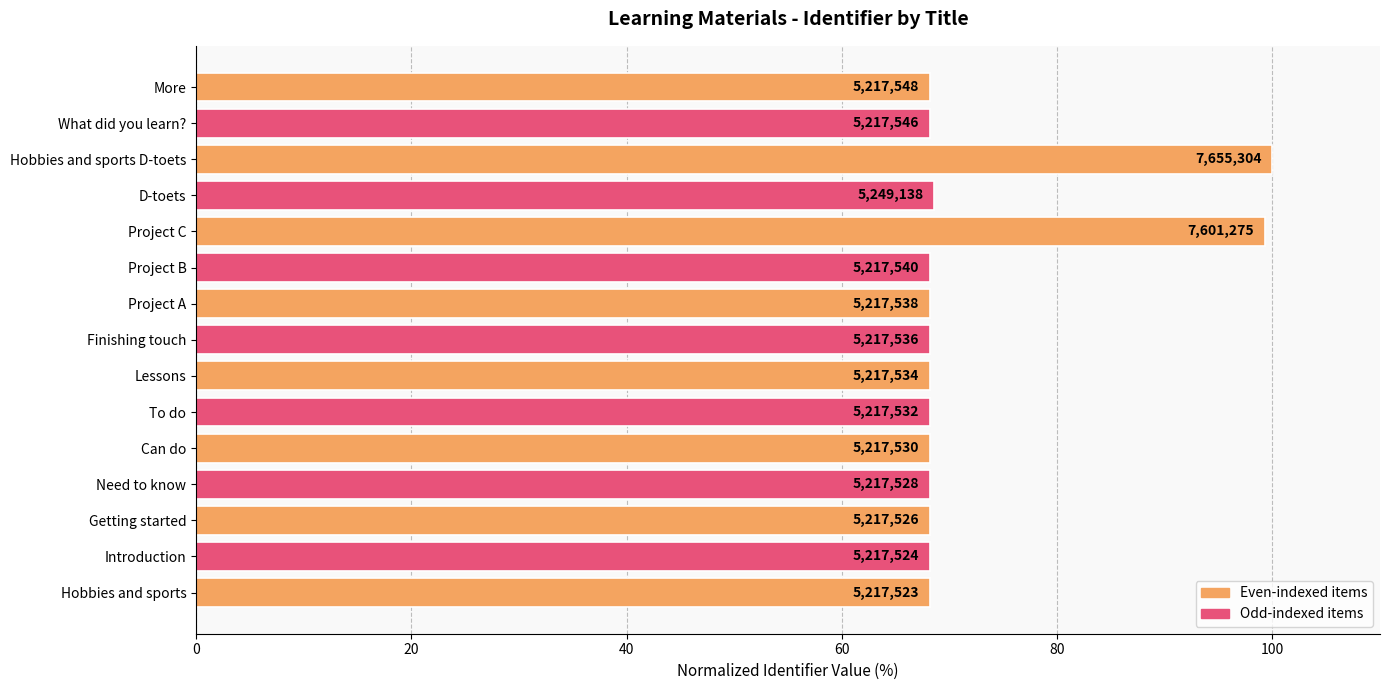

How many bars are there in total?

15